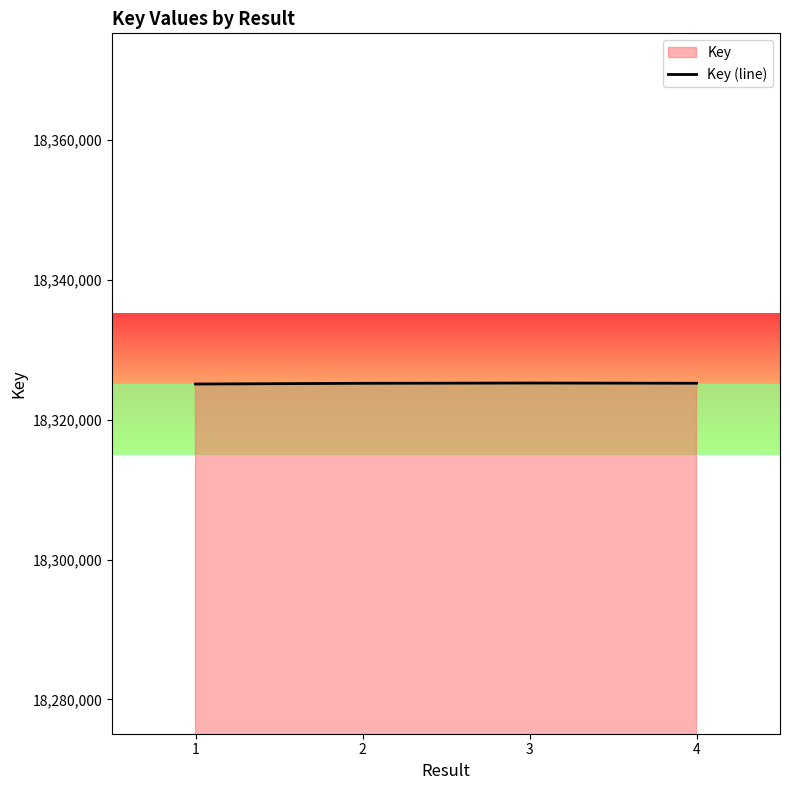

What is the value of the 3rd point from the left?

18325232